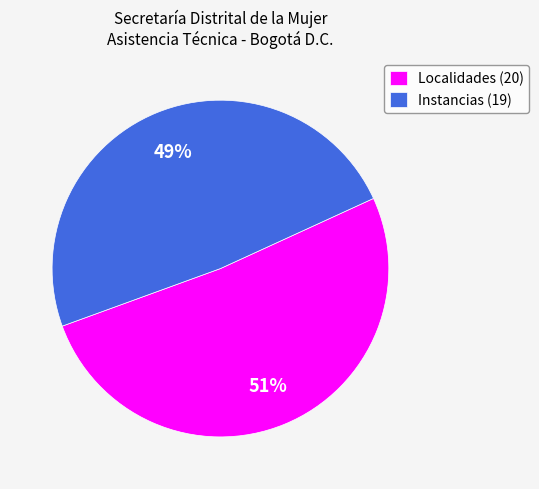

Is there any slice that represents more than half of the pie?

Yes